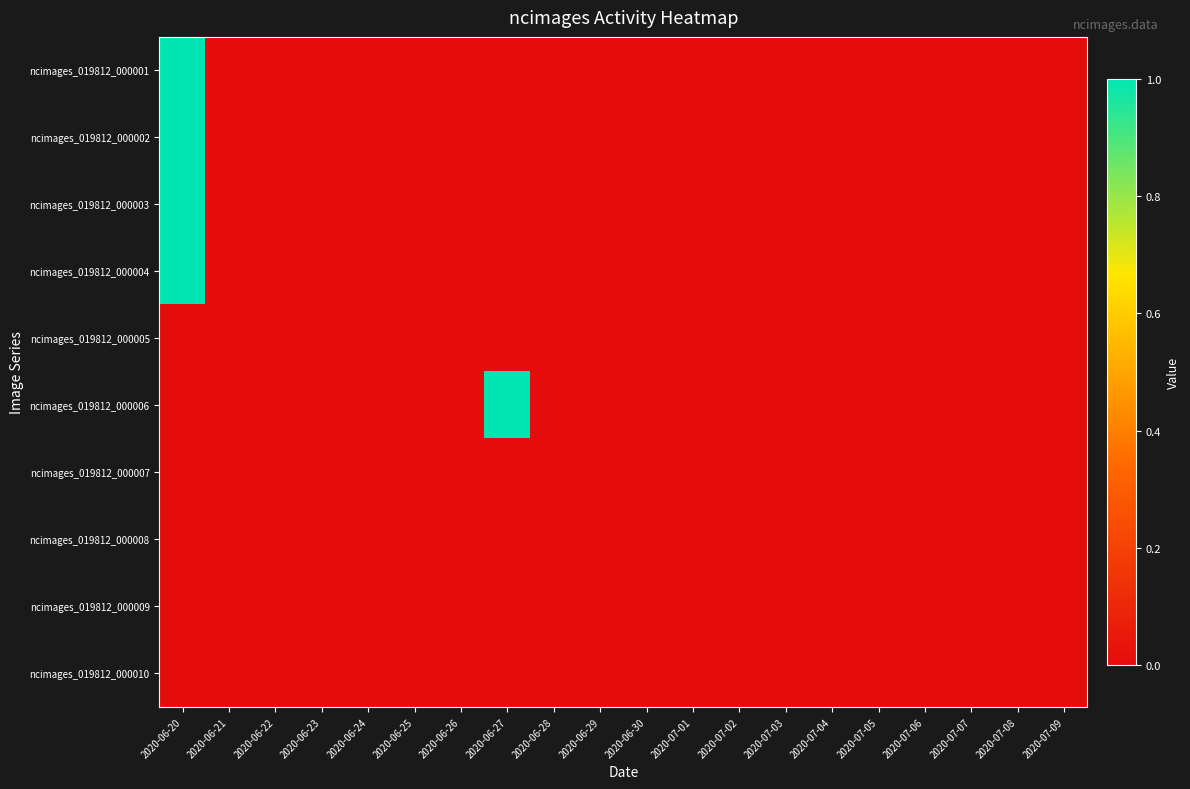

Reading left to right, list all the values displayed in this chart.

ncimages_019812_000001: 2020-06-20=1	2020-06-21=0	2020-06-22=0	2020-06-23=0	2020-06-24=0	2020-06-25=0	2020-06-26=0	2020-06-27=0	2020-06-28=0	2020-06-29=0	2020-06-30=0	2020-07-01=0	2020-07-02=0	2020-07-03=0	2020-07-04=0	2020-07-05=0	2020-07-06=0	2020-07-07=0	2020-07-08=0	2020-07-09=0
ncimages_019812_000002: 2020-06-20=1	2020-06-21=0	2020-06-22=0	2020-06-23=0	2020-06-24=0	2020-06-25=0	2020-06-26=0	2020-06-27=0	2020-06-28=0	2020-06-29=0	2020-06-30=0	2020-07-01=0	2020-07-02=0	2020-07-03=0	2020-07-04=0	2020-07-05=0	2020-07-06=0	2020-07-07=0	2020-07-08=0	2020-07-09=0
ncimages_019812_000003: 2020-06-20=1	2020-06-21=0	2020-06-22=0	2020-06-23=0	2020-06-24=0	2020-06-25=0	2020-06-26=0	2020-06-27=0	2020-06-28=0	2020-06-29=0	2020-06-30=0	2020-07-01=0	2020-07-02=0	2020-07-03=0	2020-07-04=0	2020-07-05=0	2020-07-06=0	2020-07-07=0	2020-07-08=0	2020-07-09=0
ncimages_019812_000004: 2020-06-20=1	2020-06-21=0	2020-06-22=0	2020-06-23=0	2020-06-24=0	2020-06-25=0	2020-06-26=0	2020-06-27=0	2020-06-28=0	2020-06-29=0	2020-06-30=0	2020-07-01=0	2020-07-02=0	2020-07-03=0	2020-07-04=0	2020-07-05=0	2020-07-06=0	2020-07-07=0	2020-07-08=0	2020-07-09=0
ncimages_019812_000005: 2020-06-20=0	2020-06-21=0	2020-06-22=0	2020-06-23=0	2020-06-24=0	2020-06-25=0	2020-06-26=0	2020-06-27=0	2020-06-28=0	2020-06-29=0	2020-06-30=0	2020-07-01=0	2020-07-02=0	2020-07-03=0	2020-07-04=0	2020-07-05=0	2020-07-06=0	2020-07-07=0	2020-07-08=0	2020-07-09=0
ncimages_019812_000006: 2020-06-20=0	2020-06-21=0	2020-06-22=0	2020-06-23=0	2020-06-24=0	2020-06-25=0	2020-06-26=0	2020-06-27=1	2020-06-28=0	2020-06-29=0	2020-06-30=0	2020-07-01=0	2020-07-02=0	2020-07-03=0	2020-07-04=0	2020-07-05=0	2020-07-06=0	2020-07-07=0	2020-07-08=0	2020-07-09=0
ncimages_019812_000007: 2020-06-20=0	2020-06-21=0	2020-06-22=0	2020-06-23=0	2020-06-24=0	2020-06-25=0	2020-06-26=0	2020-06-27=0	2020-06-28=0	2020-06-29=0	2020-06-30=0	2020-07-01=0	2020-07-02=0	2020-07-03=0	2020-07-04=0	2020-07-05=0	2020-07-06=0	2020-07-07=0	2020-07-08=0	2020-07-09=0
ncimages_019812_000008: 2020-06-20=0	2020-06-21=0	2020-06-22=0	2020-06-23=0	2020-06-24=0	2020-06-25=0	2020-06-26=0	2020-06-27=0	2020-06-28=0	2020-06-29=0	2020-06-30=0	2020-07-01=0	2020-07-02=0	2020-07-03=0	2020-07-04=0	2020-07-05=0	2020-07-06=0	2020-07-07=0	2020-07-08=0	2020-07-09=0
ncimages_019812_000009: 2020-06-20=0	2020-06-21=0	2020-06-22=0	2020-06-23=0	2020-06-24=0	2020-06-25=0	2020-06-26=0	2020-06-27=0	2020-06-28=0	2020-06-29=0	2020-06-30=0	2020-07-01=0	2020-07-02=0	2020-07-03=0	2020-07-04=0	2020-07-05=0	2020-07-06=0	2020-07-07=0	2020-07-08=0	2020-07-09=0
ncimages_019812_000010: 2020-06-20=0	2020-06-21=0	2020-06-22=0	2020-06-23=0	2020-06-24=0	2020-06-25=0	2020-06-26=0	2020-06-27=0	2020-06-28=0	2020-06-29=0	2020-06-30=0	2020-07-01=0	2020-07-02=0	2020-07-03=0	2020-07-04=0	2020-07-05=0	2020-07-06=0	2020-07-07=0	2020-07-08=0	2020-07-09=0